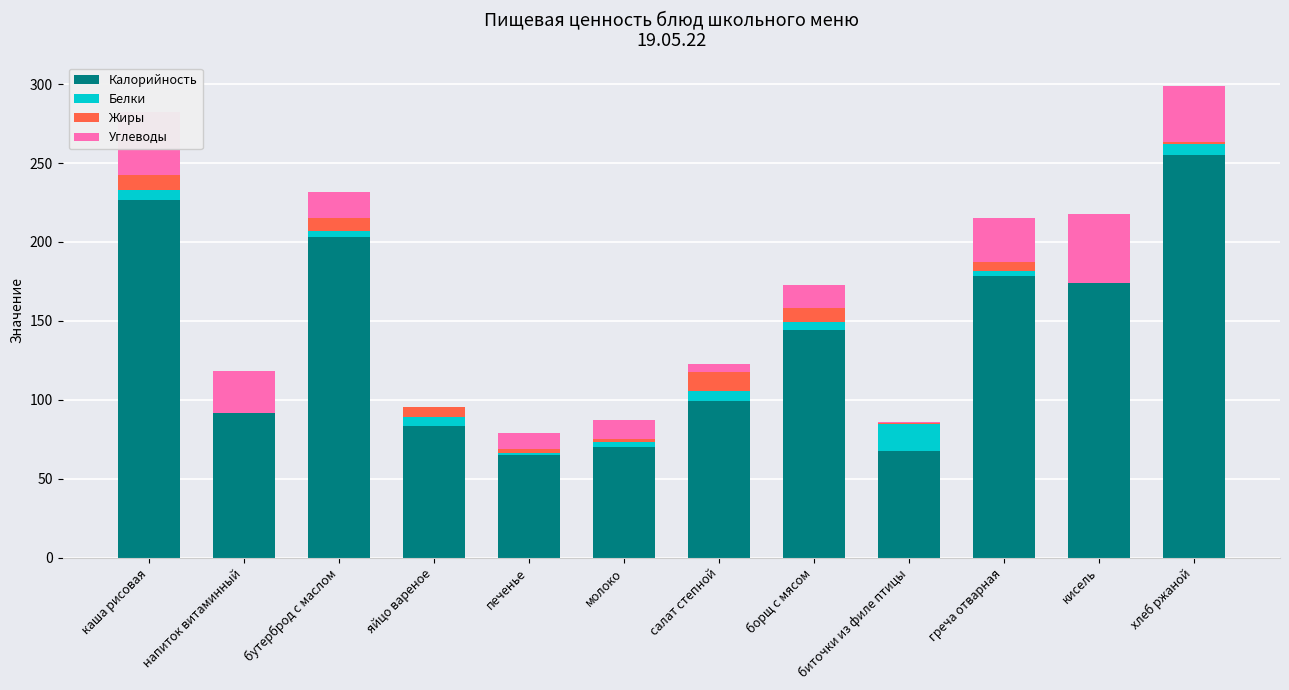

The Калорийность series shows 174.0 at кисель. True or false?

True